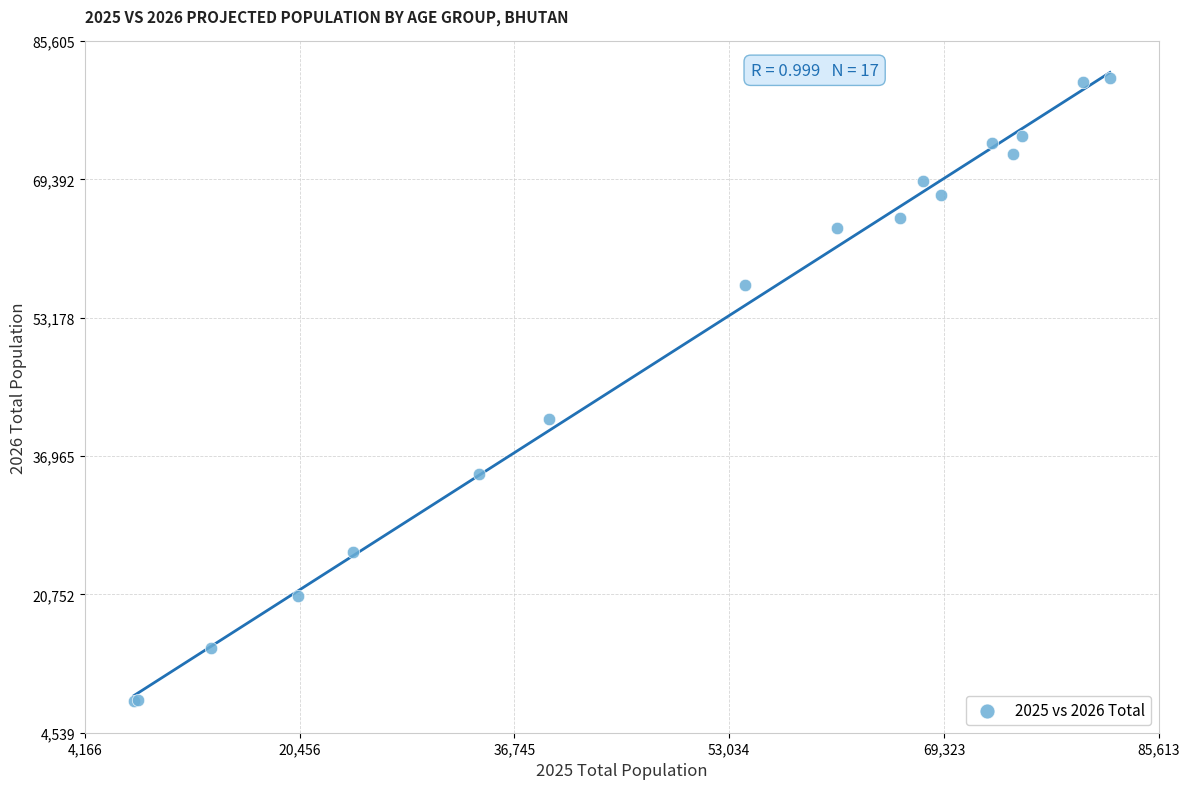

What Y value in the scatter plot is closest to 44747?

41323